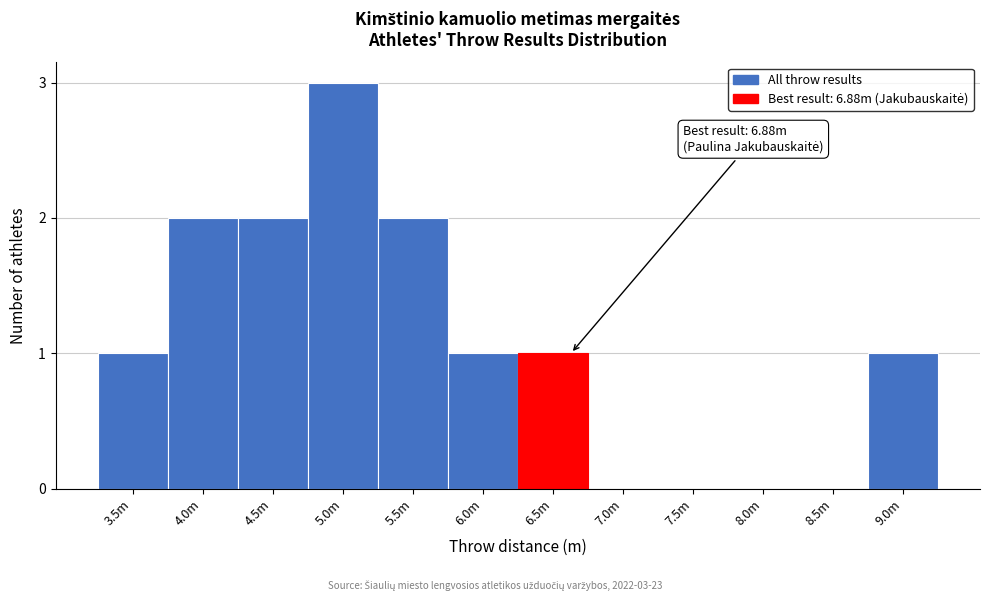

Reading right to left, what are all the values shown in this chart?

9.0m=1	8.5m=0	8.0m=0	7.5m=0	7.0m=0	6.5m=1	6.0m=1	5.5m=2	5.0m=3	4.5m=2	4.0m=2	3.5m=1